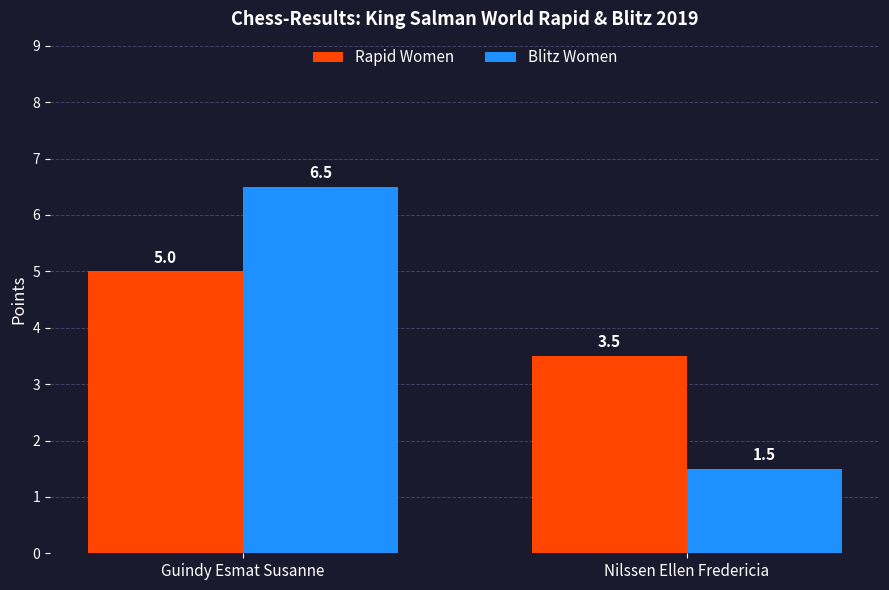

At which label does Blitz Women first exceed 6?

Guindy Esmat Susanne